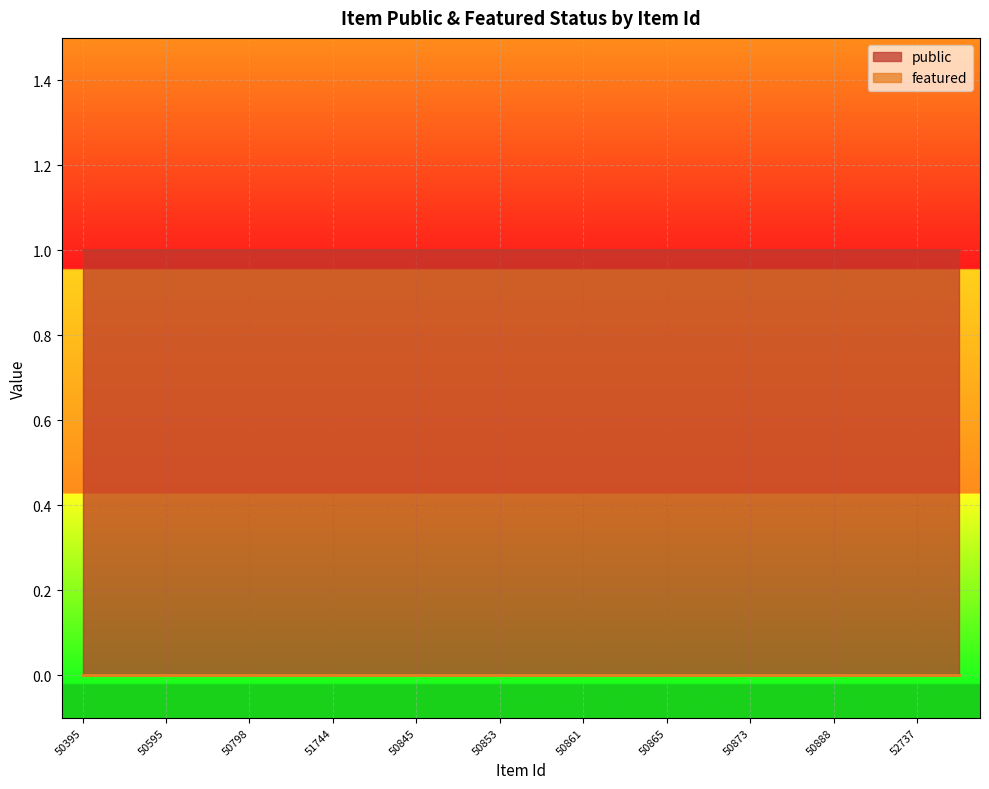

Reading right to left, extract all data points from this chart.

public: 50906=1	52737=1	51263=1	50888=1	51015=1	50873=1	50869=1	50865=1	50863=1	50861=1	50857=1	50853=1	50850=1	50845=1	50625=1	51744=1	50800=1	50798=1	50620=1	50595=1	50424=1	50395=1
featured: 50906=0	52737=0	51263=0	50888=0	51015=0	50873=0	50869=0	50865=0	50863=0	50861=0	50857=0	50853=0	50850=0	50845=0	50625=0	51744=0	50800=0	50798=0	50620=0	50595=0	50424=0	50395=0